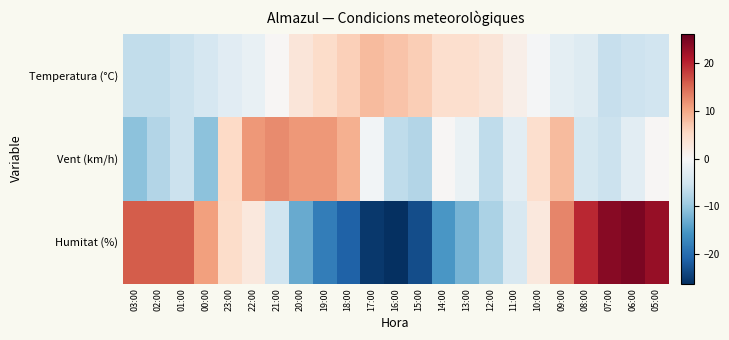

Which series has the widest spread of values?

Humitat (%)